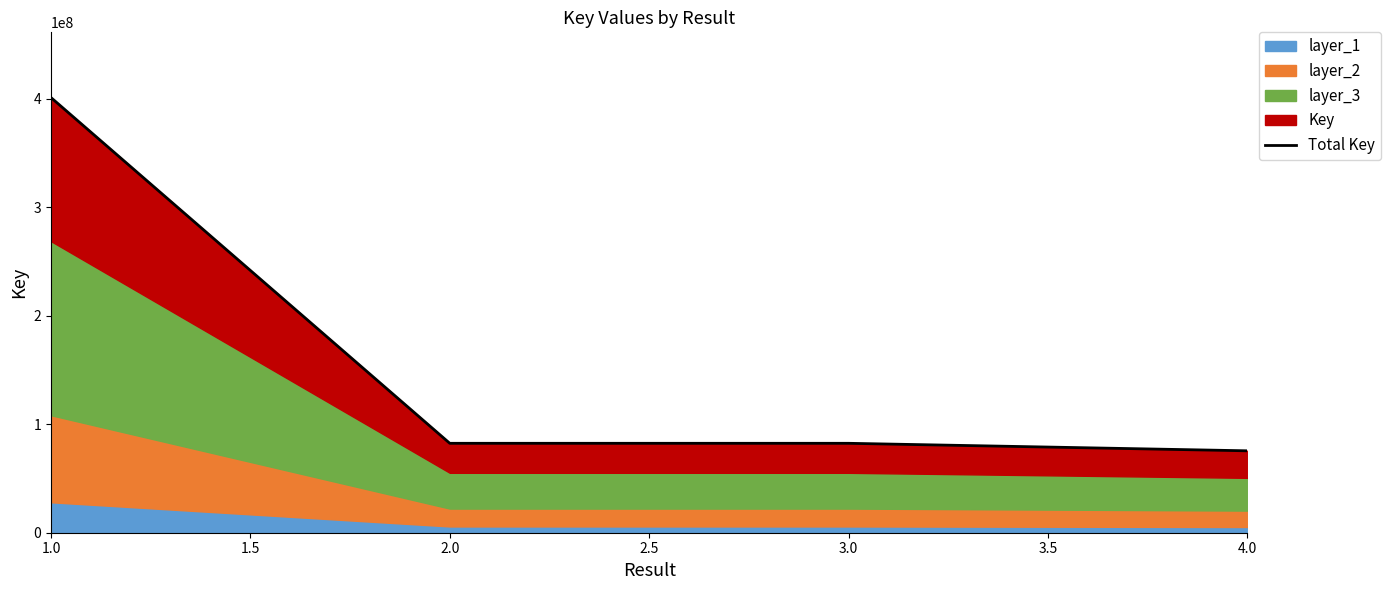

What value does the data have at 2.0, to the nearest 100?

82426600